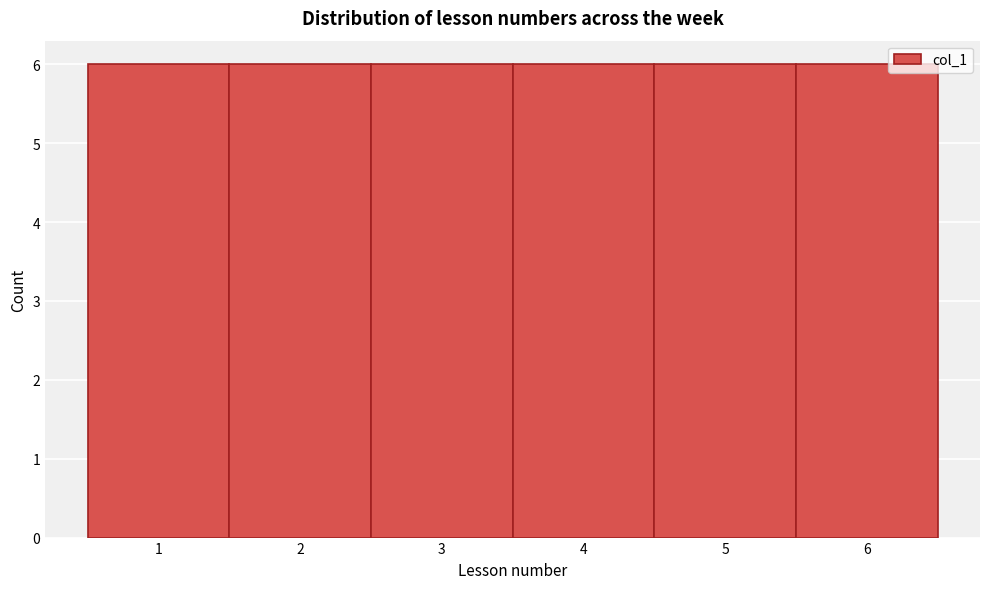

Reading left to right, transcribe this chart: for each bar, give the range it covers on the x-axis and its height. The values are not printed on the chart, so give them approximately, as read against the axis.

0.5 to 1.5: 6
1.5 to 2.5: 6
2.5 to 3.5: 6
3.5 to 4.5: 6
4.5 to 5.5: 6
5.5 to 6.5: 6